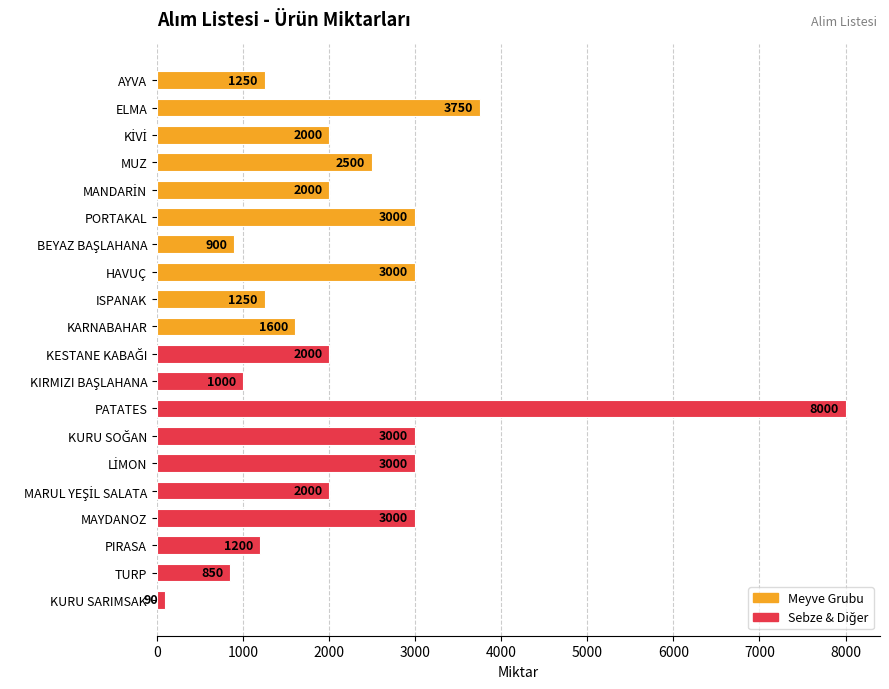

Reading bottom to top, list all the values displayed in this chart.

90	850	1200	3000	2000	3000	3000	8000	1000	2000	1600	1250	3000	900	3000	2000	2500	2000	3750	1250